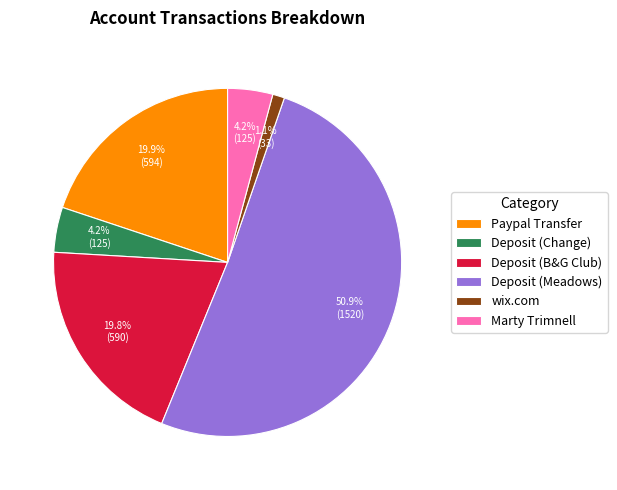

Is the sum of Deposit (B&G Club) and Marty Trimnell greater than half?

No